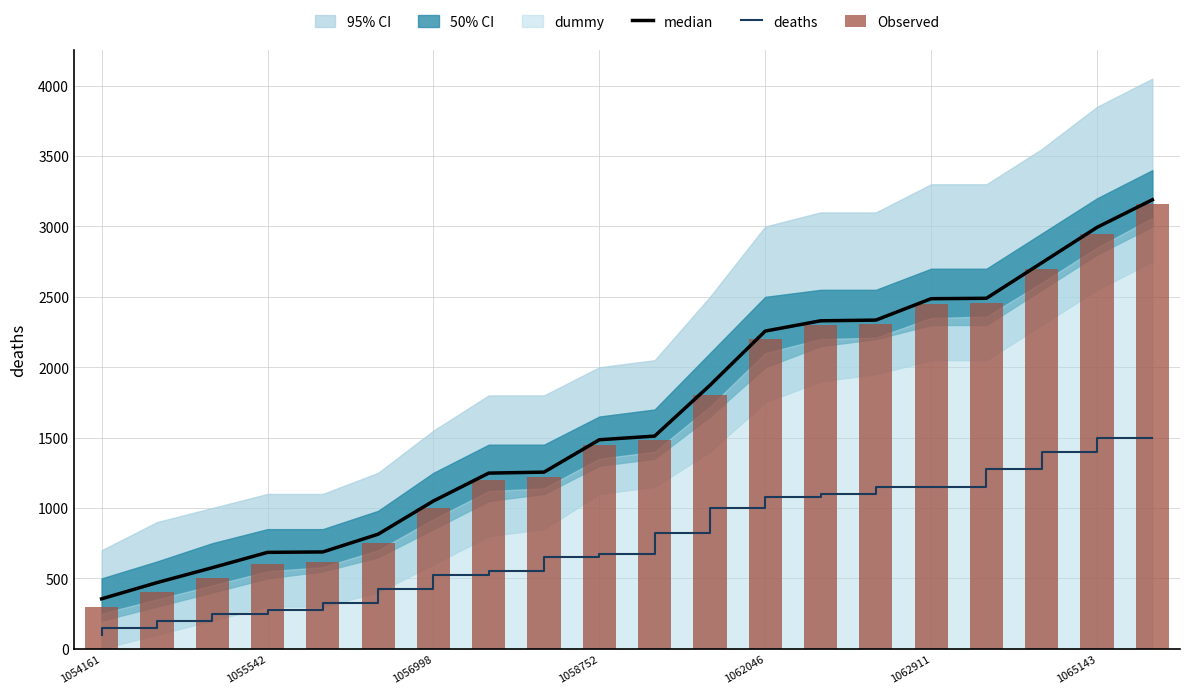

At 17, list the series in order from smallest to largest.

deaths, Observed, median